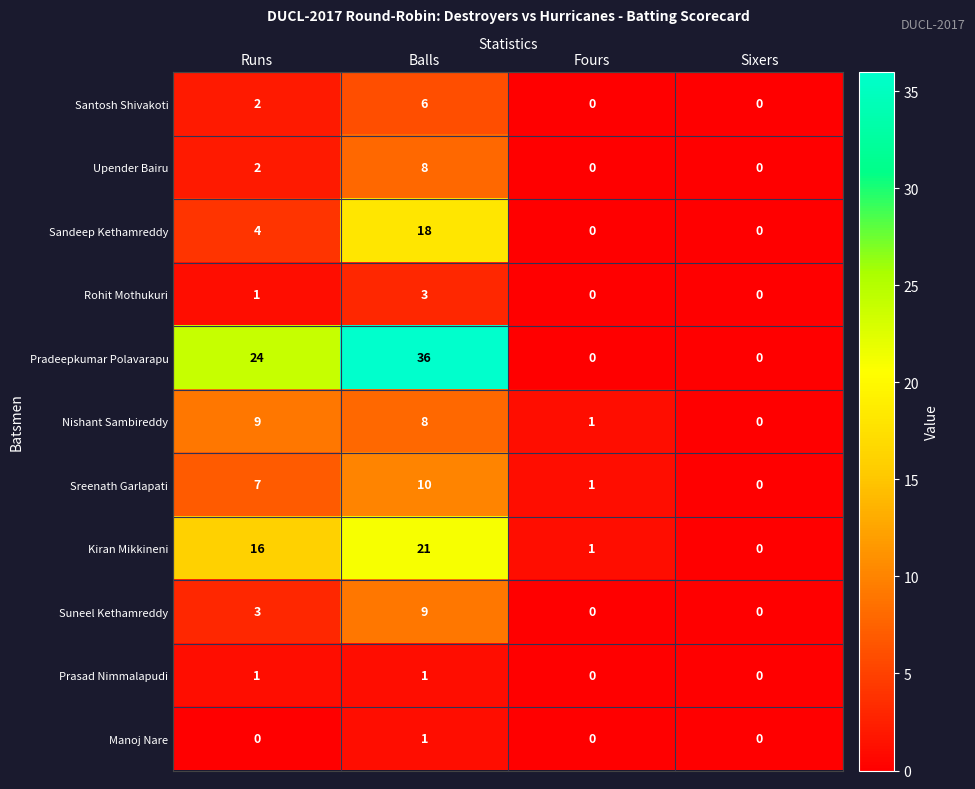

Where is Santosh Shivakoti nearest to the value 3?

Runs